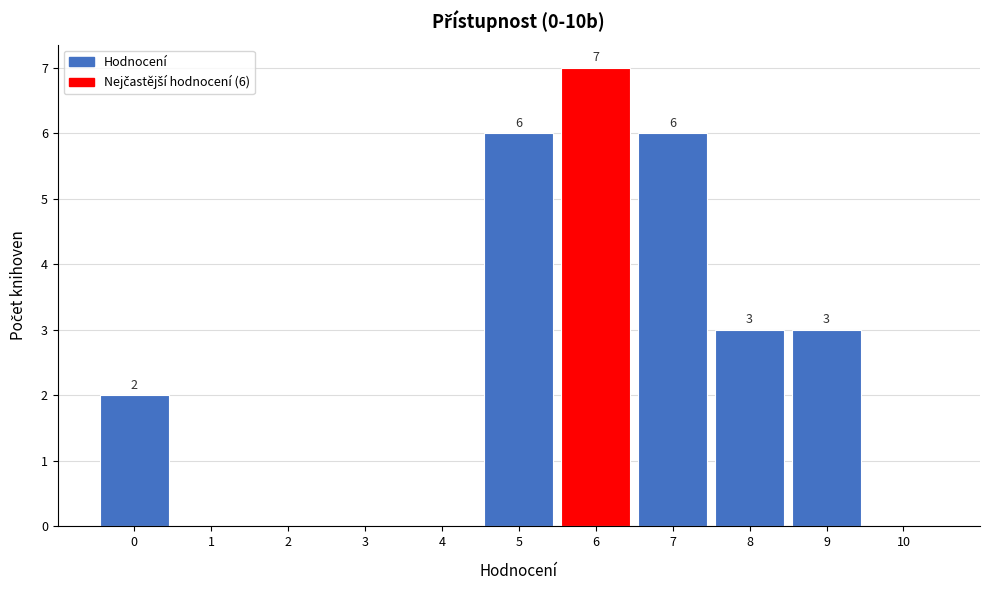

Over which range of the x-axis is the bar tallest?

5.5 to 6.5